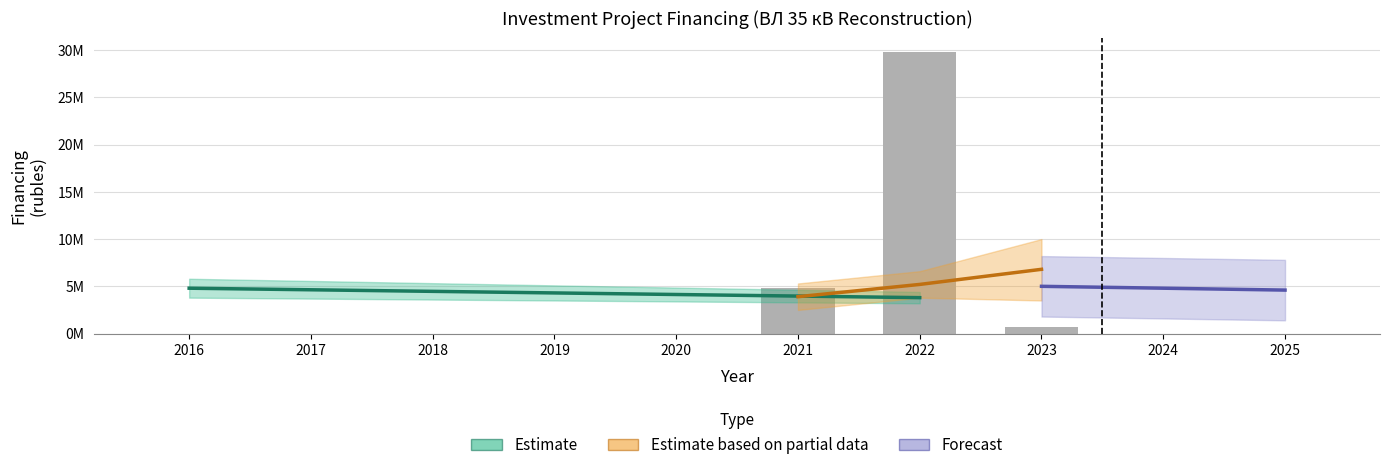

The Estimate based on partial data series shows 217468 at 2017. True or false?

False